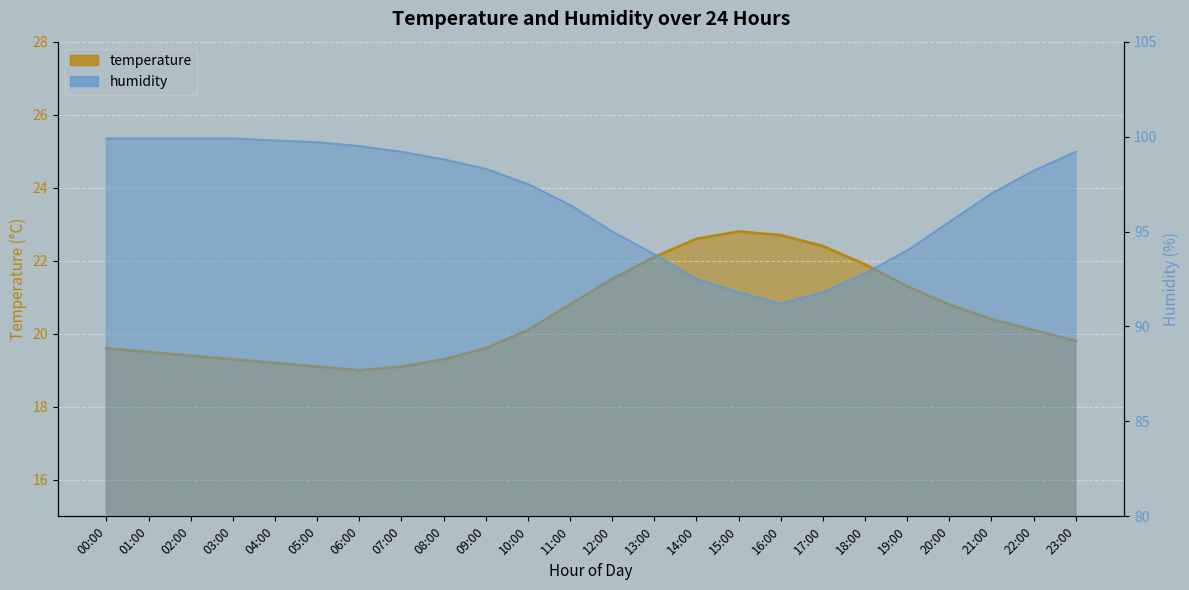

What value does the temperature series have at 17:00?

22.4